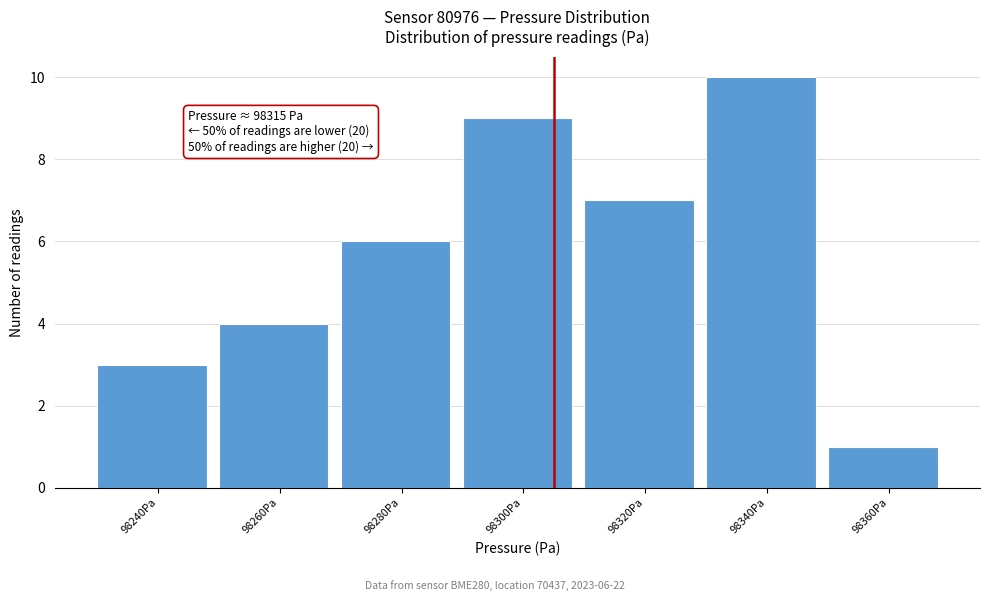

Reading right to left, list all the values displayed in this chart.

1	10	7	9	6	4	3